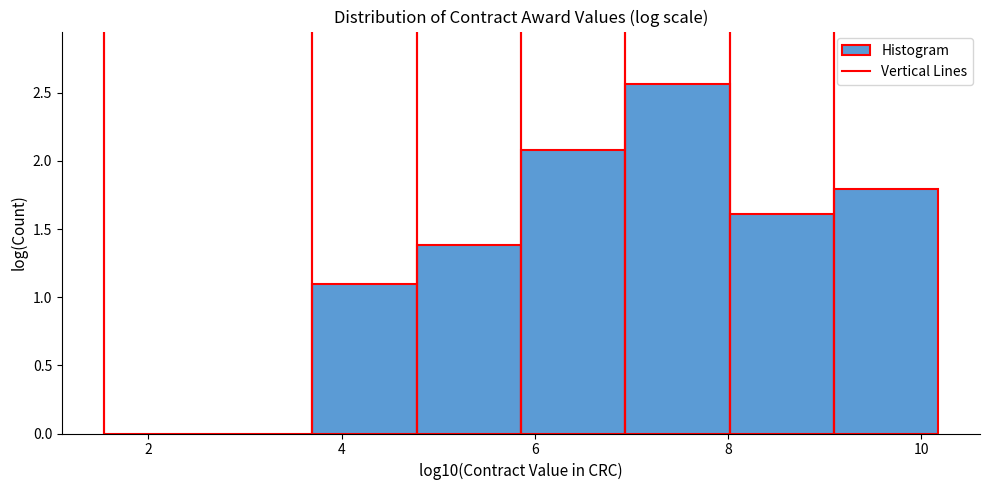

Reading left to right, transcribe this chart: for each bar, give the range it covers on the x-axis and its height. Neither the bar edges nor the heights are printed on the chart, so give them approximately, as read against the axes.

1.6 to 2.6: 0
2.6 to 3.6: 0
3.6 to 4.8: 1.10
4.8 to 5.8: 1.40
5.8 to 7.0: 2.10
7.0 to 8.0: 2.55
8.0 to 9.0: 1.60
9.0 to 10.2: 1.80